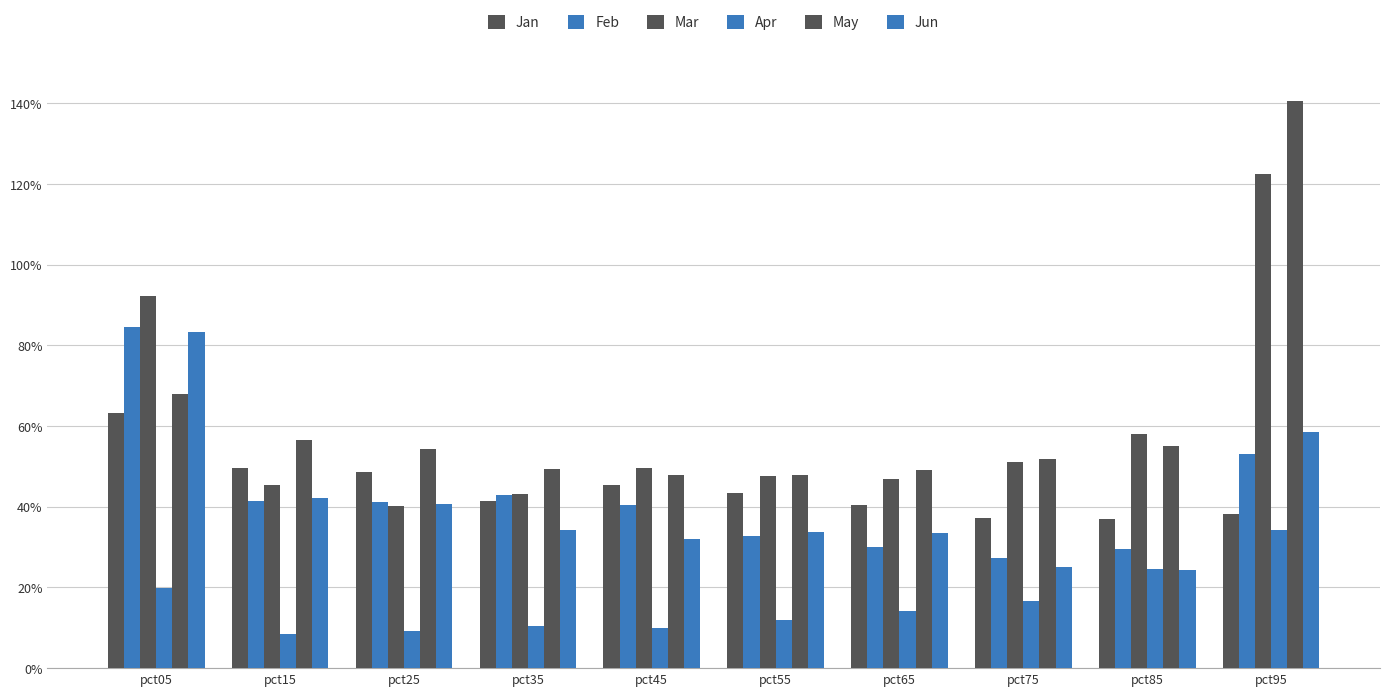

What is the minimum value for May?

0.5